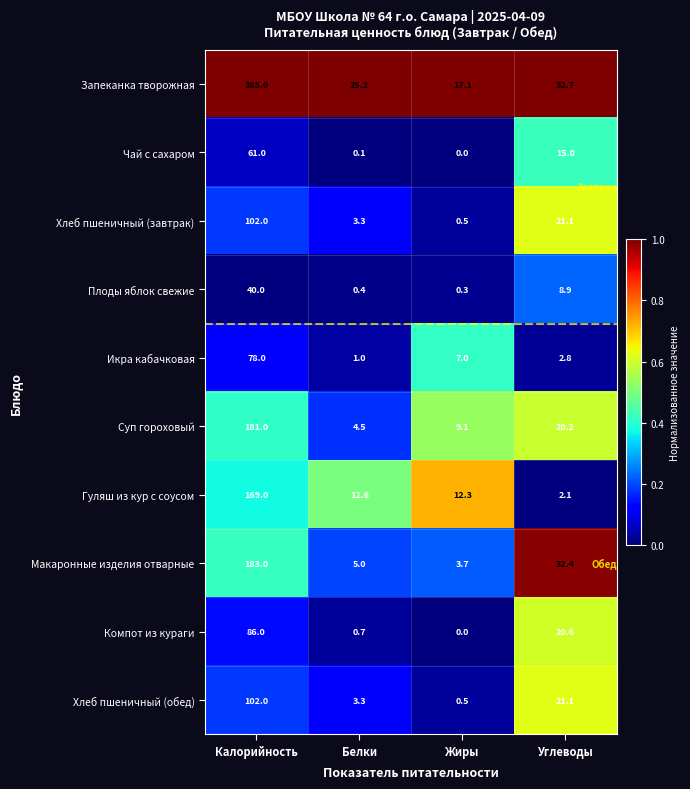

Where does the Хлеб пшеничный (обед) series first go above 21?

Калорийность